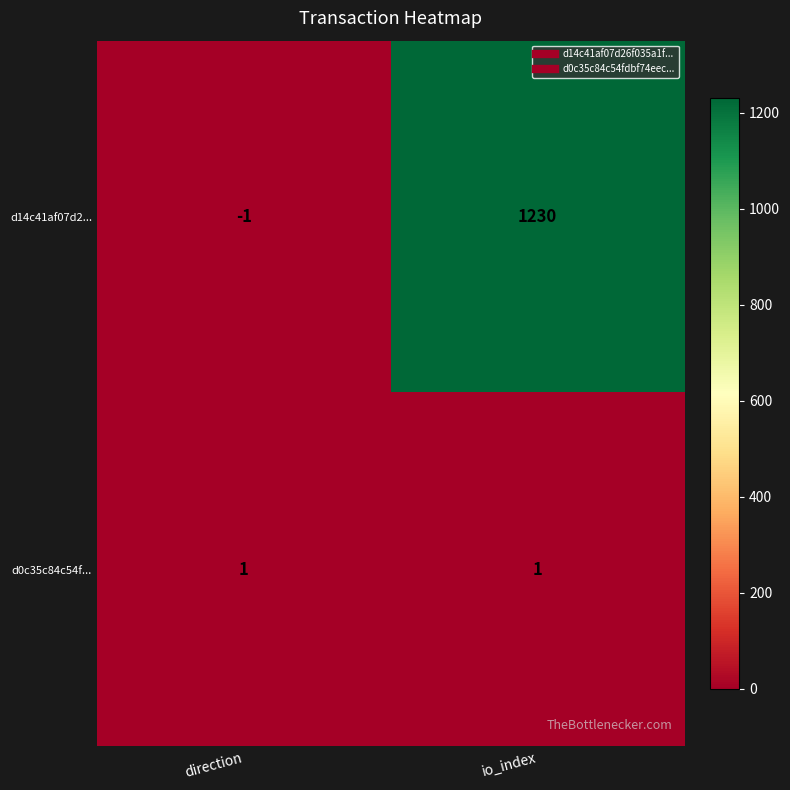

Which series has the largest range (max minus min)?

d14c41af07d2...